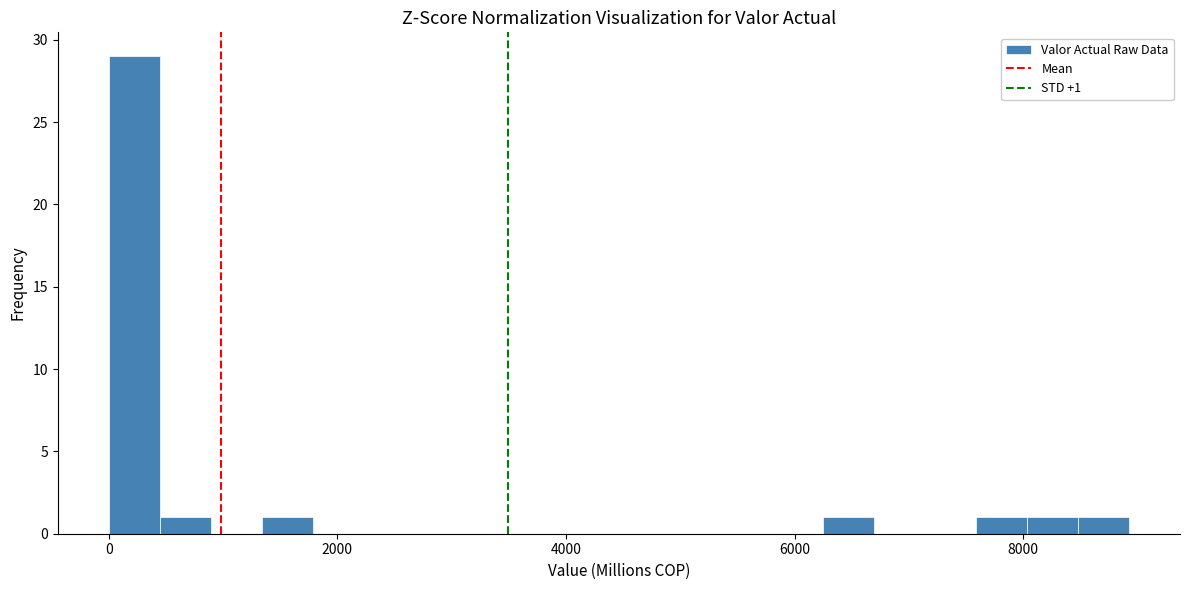

Around what value on the x-axis is the tallest bar? Give the approximate position of its centre, as read against the axis.

200